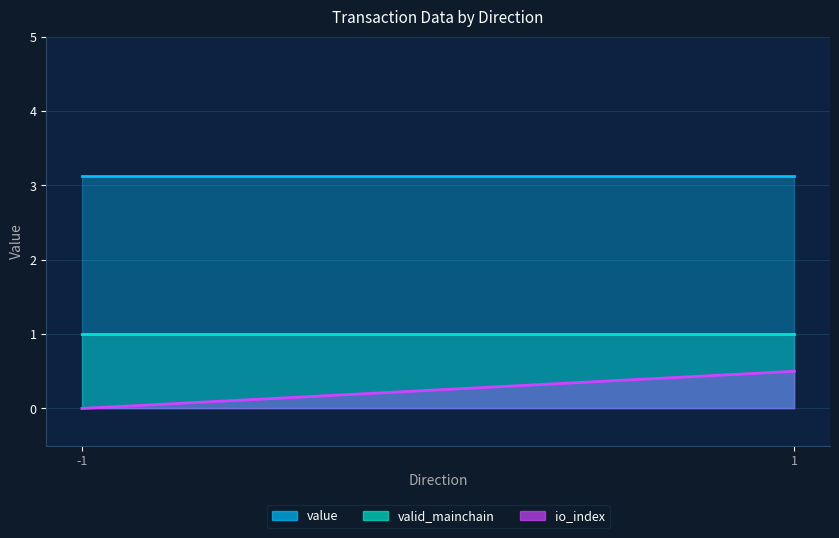

The valid_mainchain series shows 1.7 at 1. True or false?

False